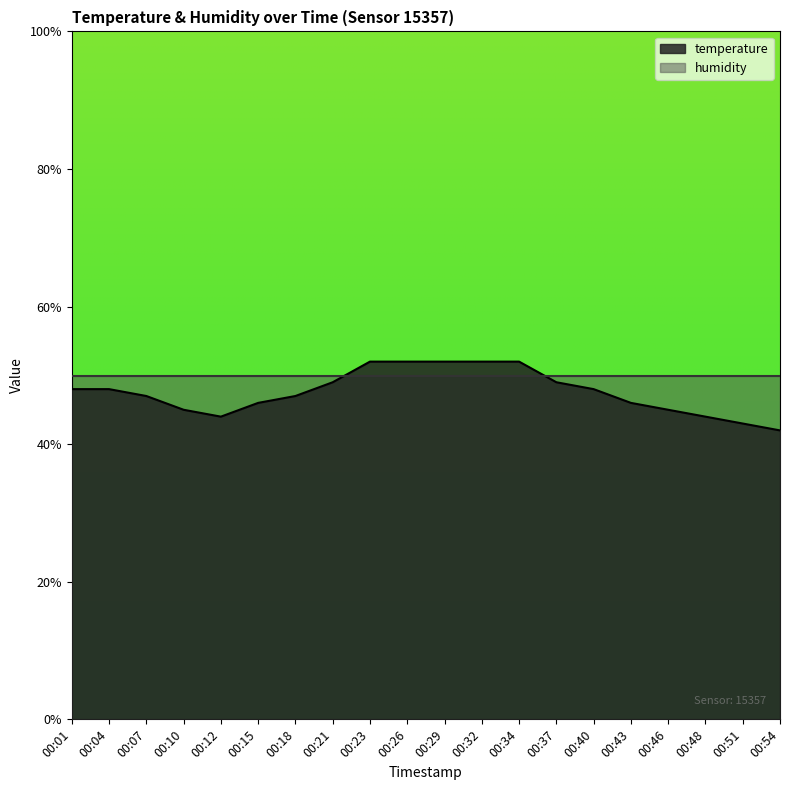

How many categories are shown in the chart?

20